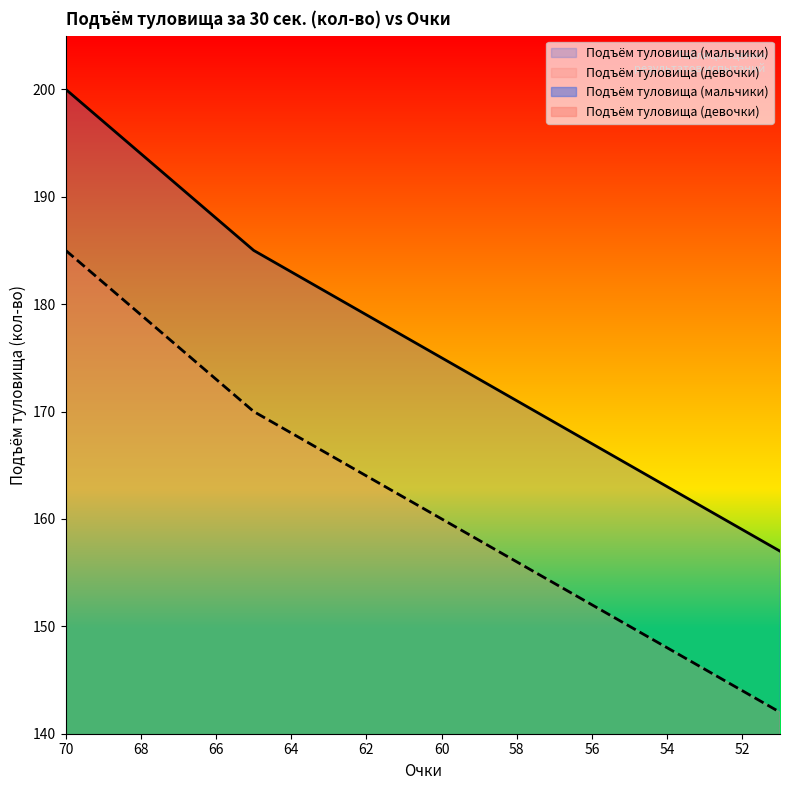

Read the Подъём туловища (девочки) value at 64, to the nearest 5.

170